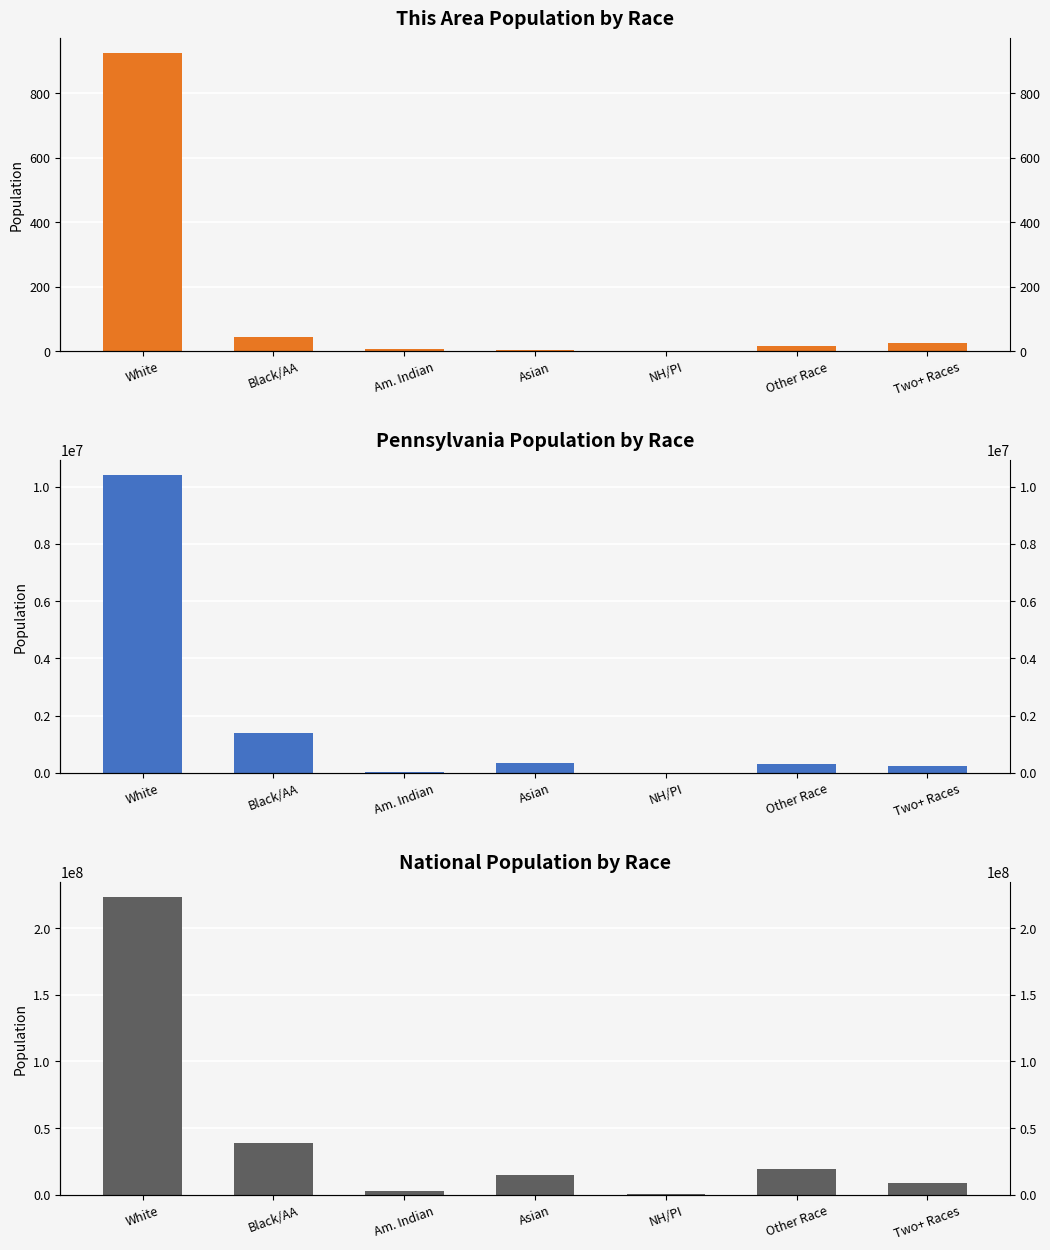

The value of Pennsylvania at White is 14355871. True or false?

False